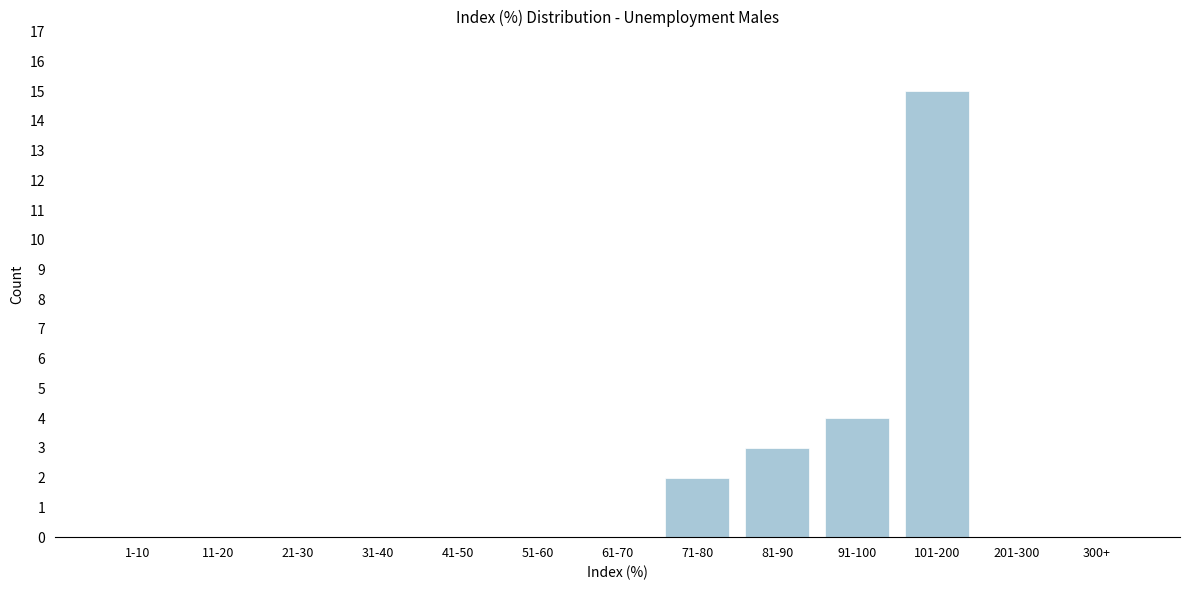

Reading right to left, what are all the values shown in this chart?

300+=0	201-300=0	101-200=15	91-100=4	81-90=3	71-80=2	61-70=0	51-60=0	41-50=0	31-40=0	21-30=0	11-20=0	1-10=0